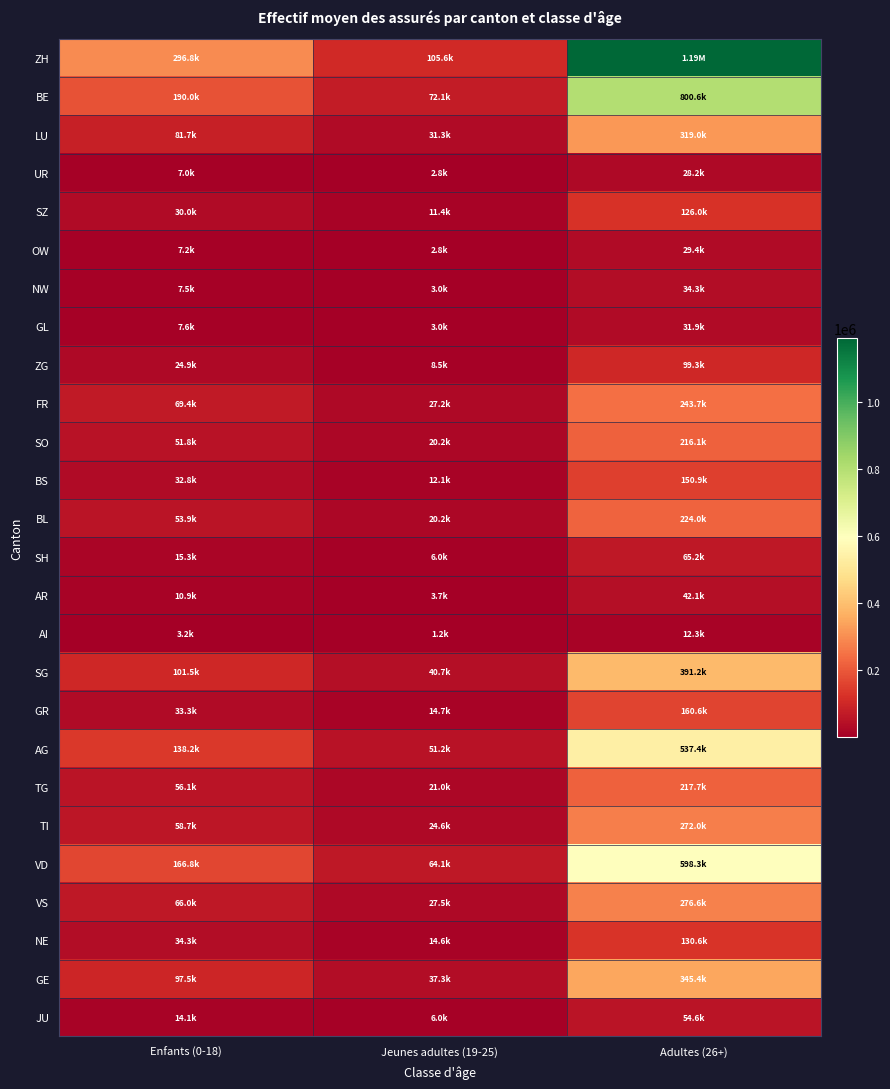

At Adultes (26+), list the series in order from smallest to largest.

AI, UR, OW, GL, NW, AR, JU, SH, ZG, SZ, NE, BS, GR, SO, TG, BL, FR, TI, VS, LU, GE, SG, AG, VD, BE, ZH